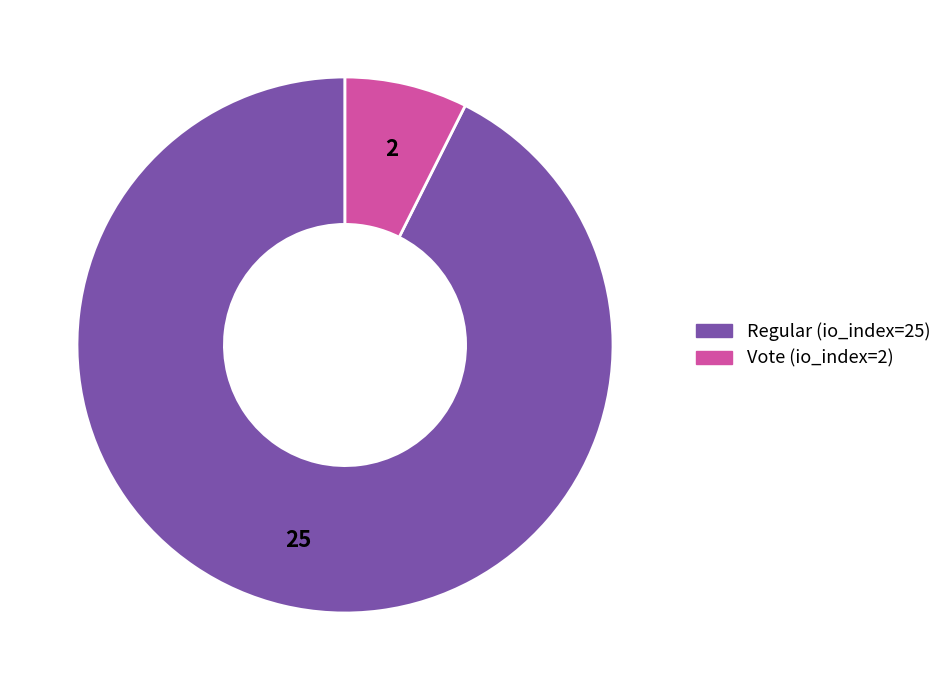

Is the sum of Regular (io_index=25) and Vote (io_index=2) greater than half?

Yes